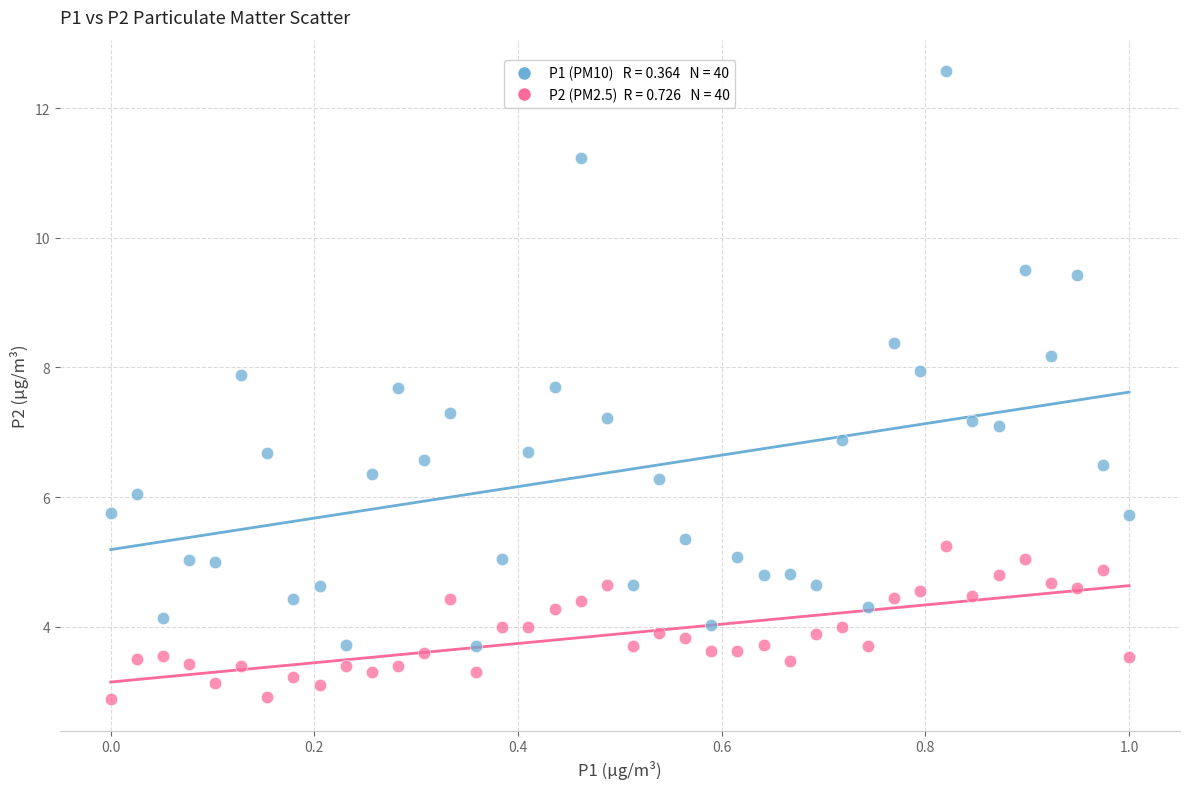

Across all data points, what is the range of Y values (max minus min)?

9.7